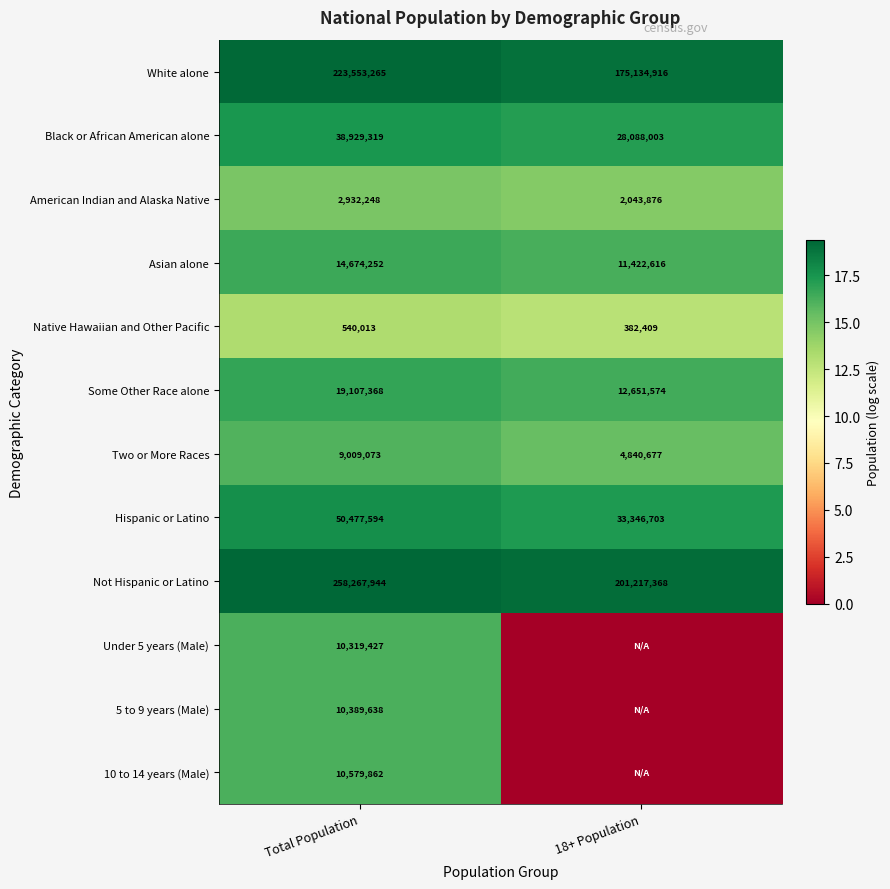

Where is Hispanic or Latino nearest to the value 41912148?

18+ Population